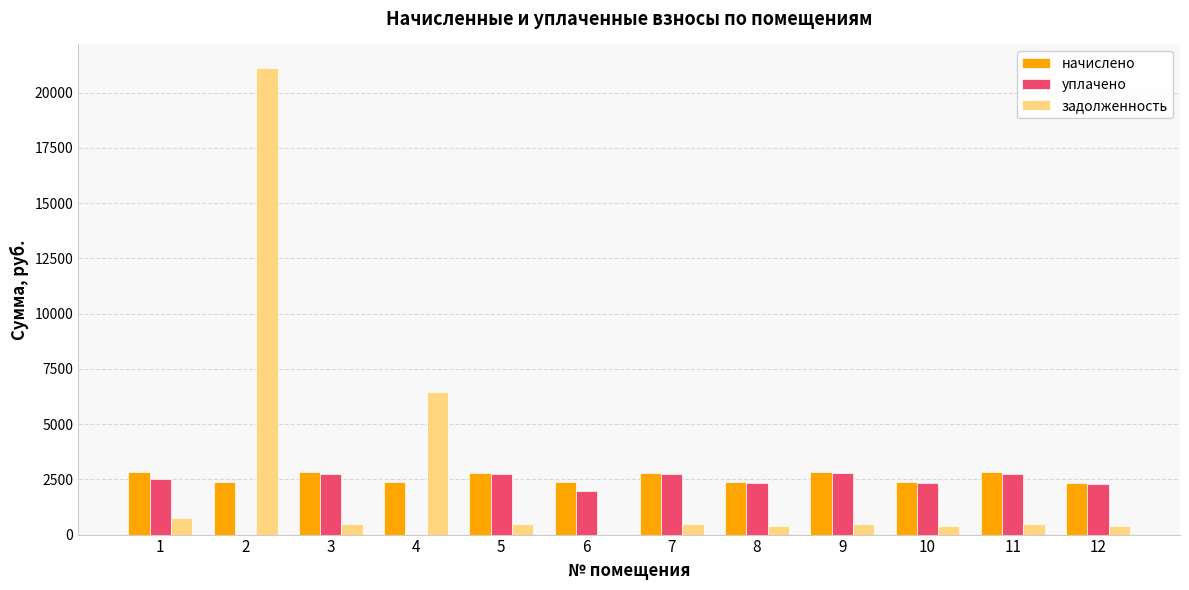

What is the highest value of the начислено series?

2848.3